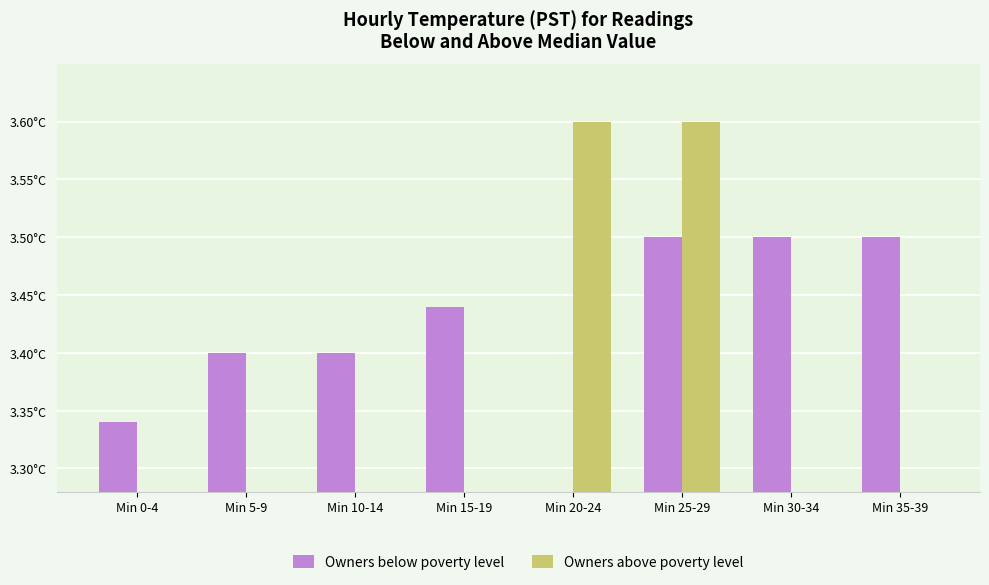

At how many categories does at least one series exceed 3?

8